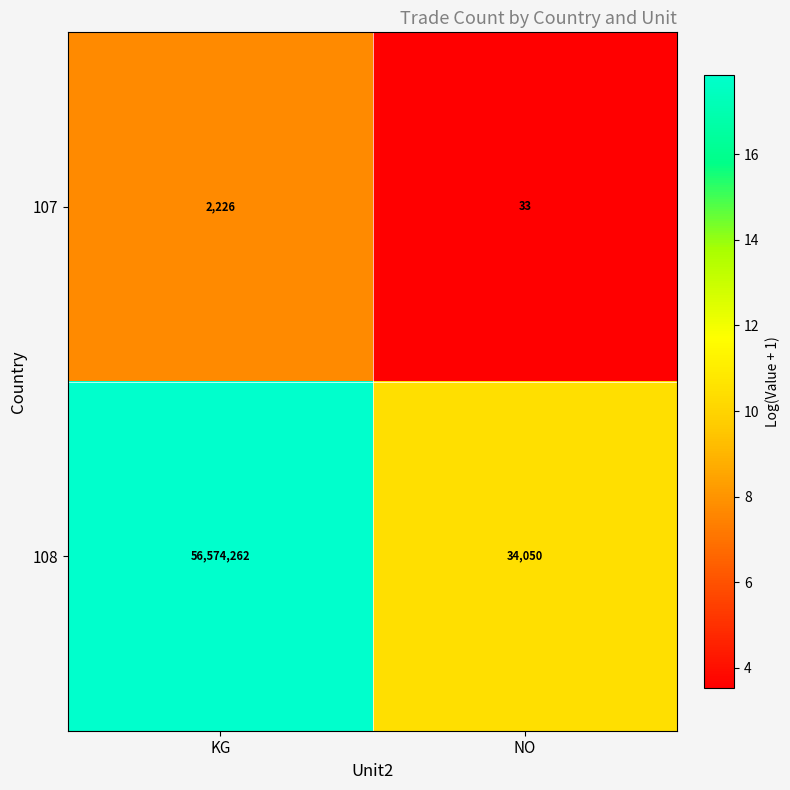

Is the value of 108 at NO greater than the value of 107 at NO?

Yes